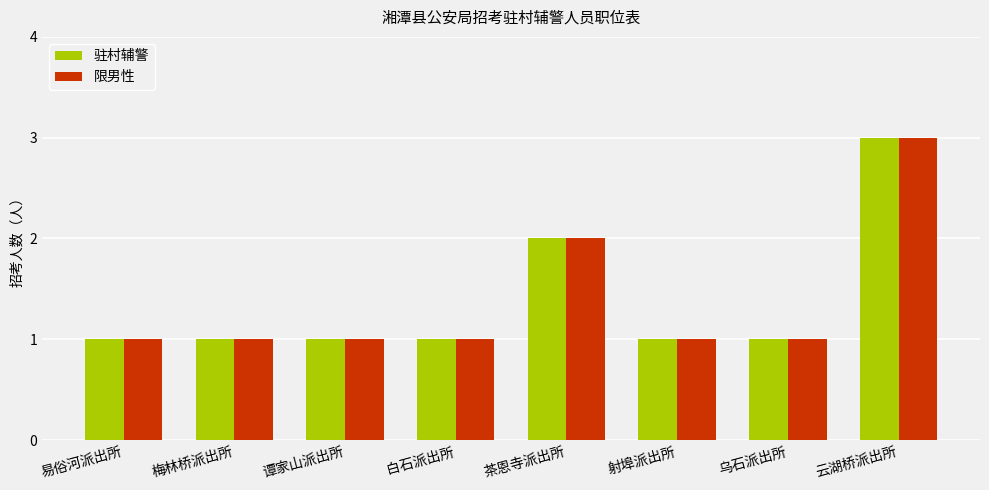

Which category has the highest value in the 驻村辅警 series?

云湖桥派出所